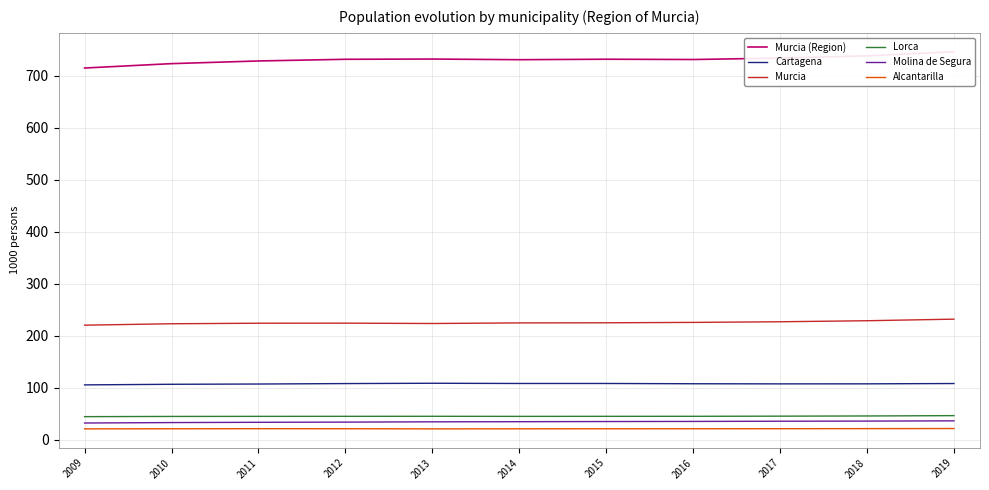

The value of Molina de Segura at 2017 is 35309. True or false?

True